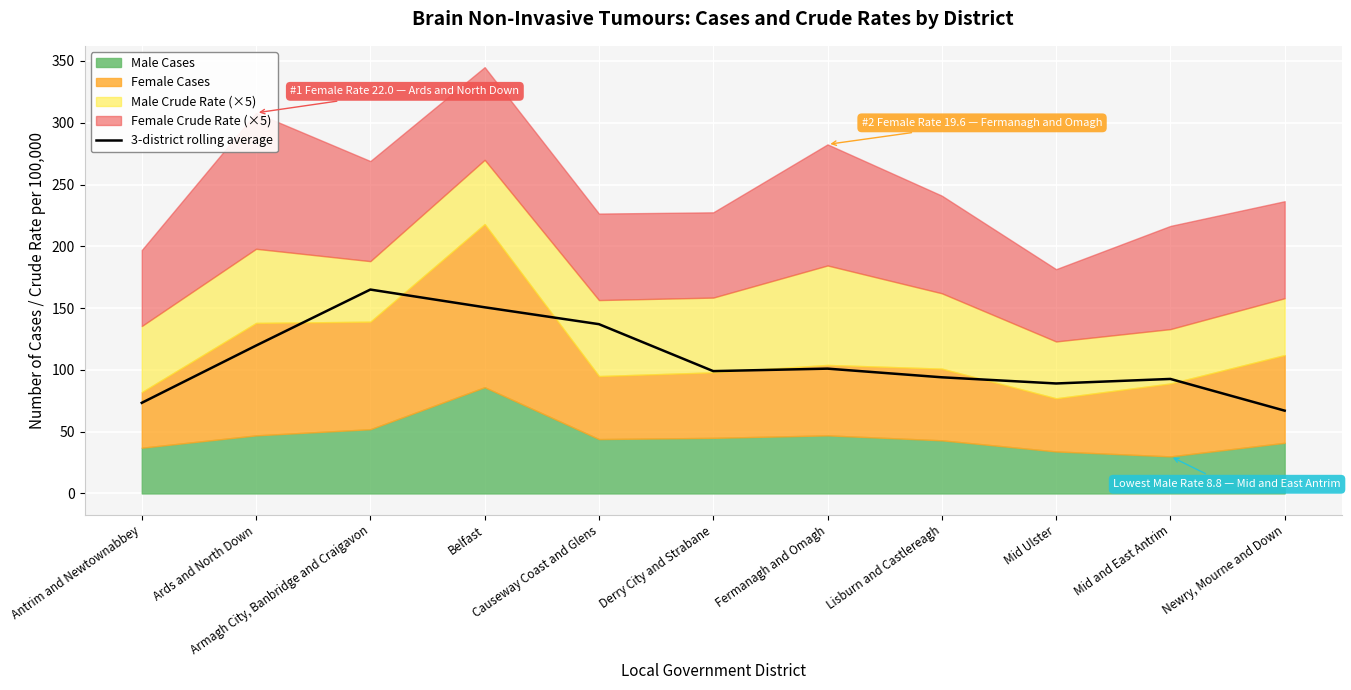

Rank the categories by value from highest to lowest.

Armagh City, Banbridge and Craigavon, Belfast, Causeway Coast and Glens, Ards and North Down, Fermanagh and Omagh, Derry City and Strabane, Lisburn and Castlereagh, Mid and East Antrim, Mid Ulster, Antrim and Newtownabbey, Newry, Mourne and Down